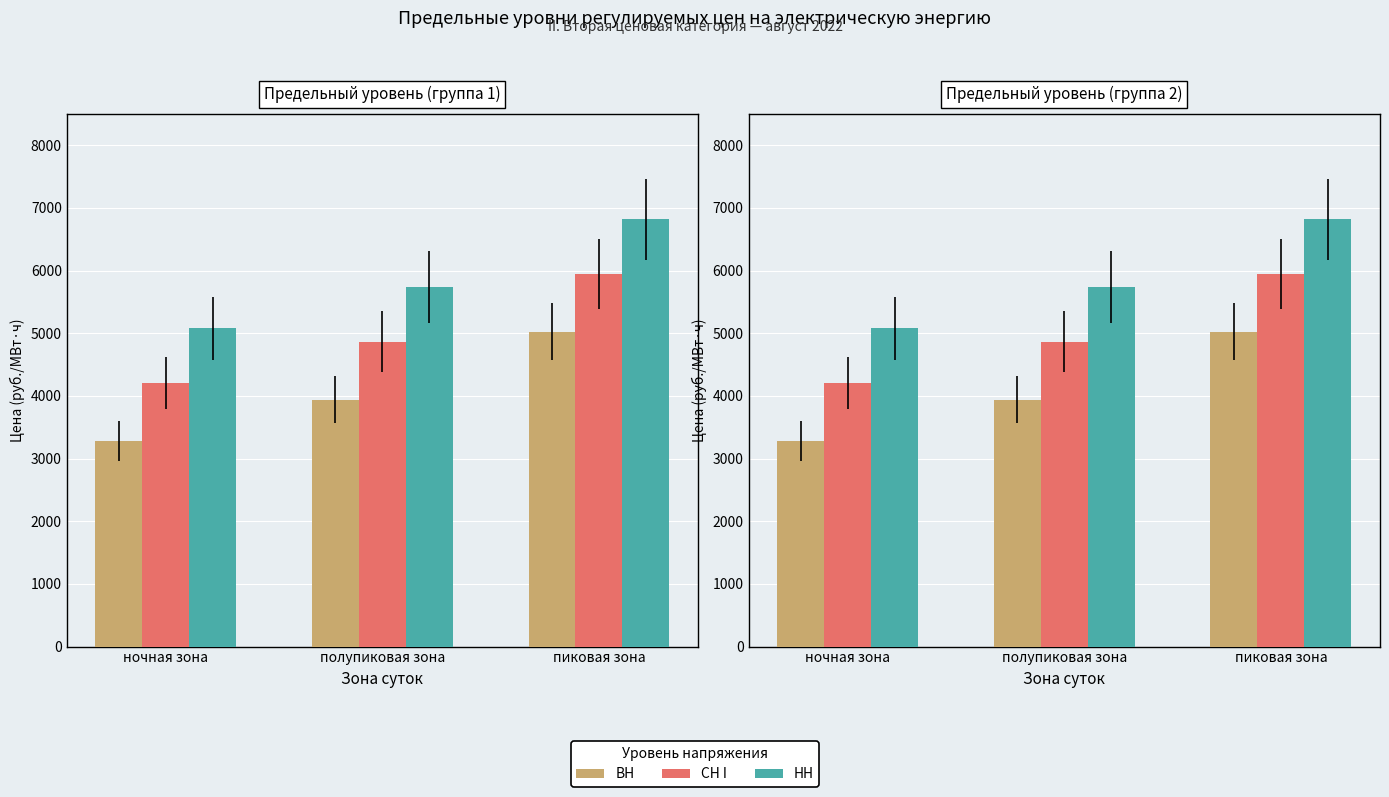

Which category has the lowest value across all series?

ночная зона